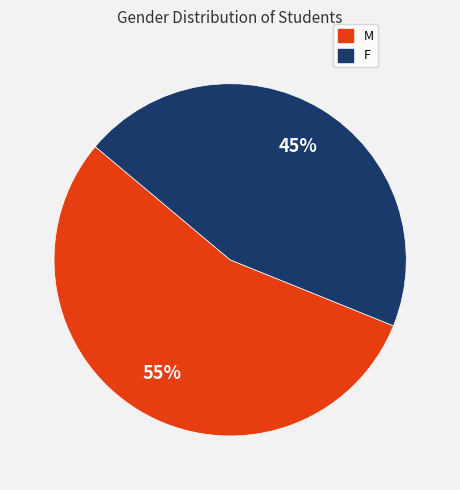

To the nearest percent, what is the combined percentage of M and F?

100%